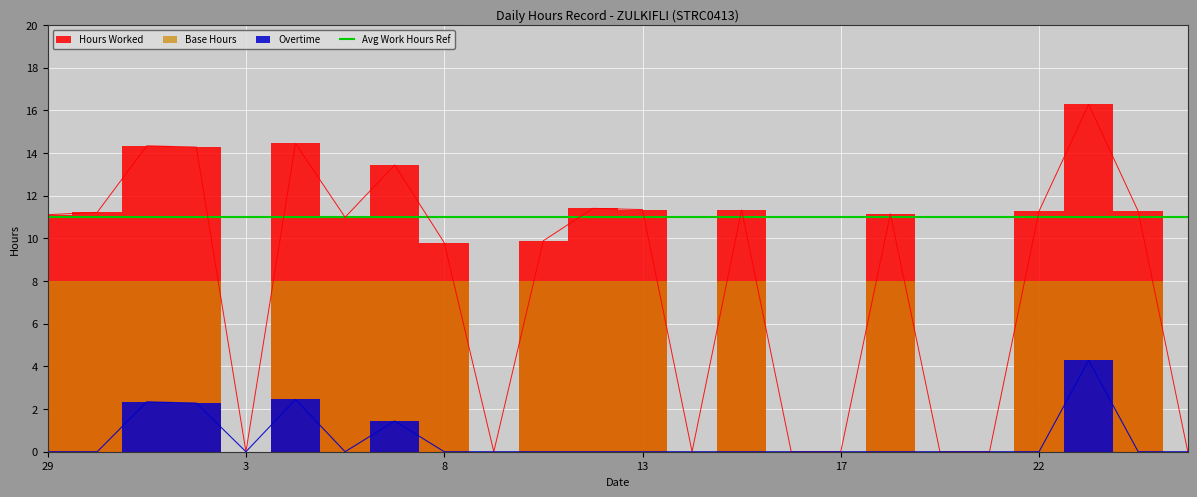

Rank the categories by Overtime value from lowest to highest.

29, 30, 3, 6, 8, 9, 10, 11, 13, 14, 15, 16, 17, 18, 20, 21, 22, 24, 25, 7, 2, 1, 4, 23